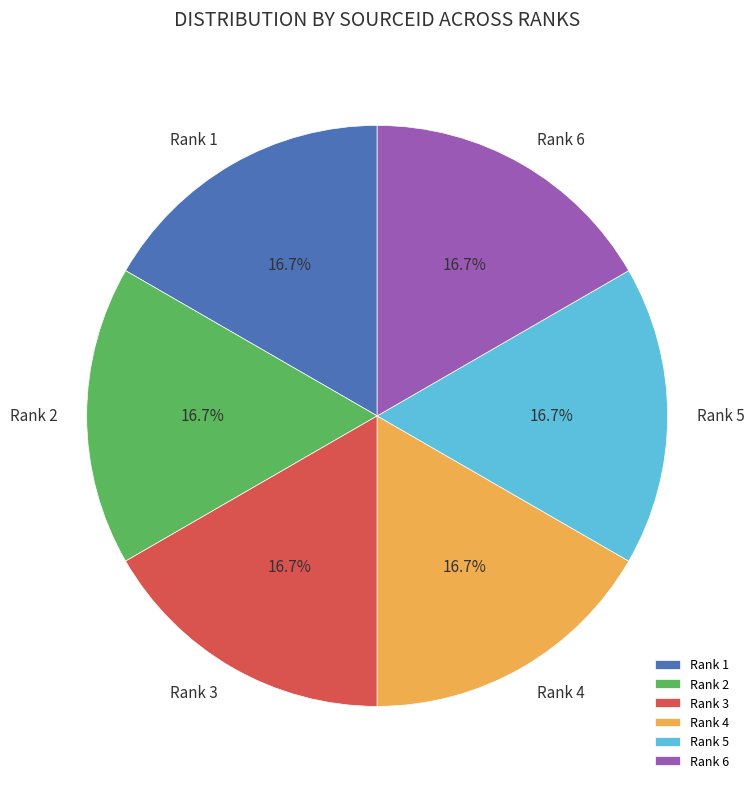

To the nearest percent, what is the average slice percentage?

17%